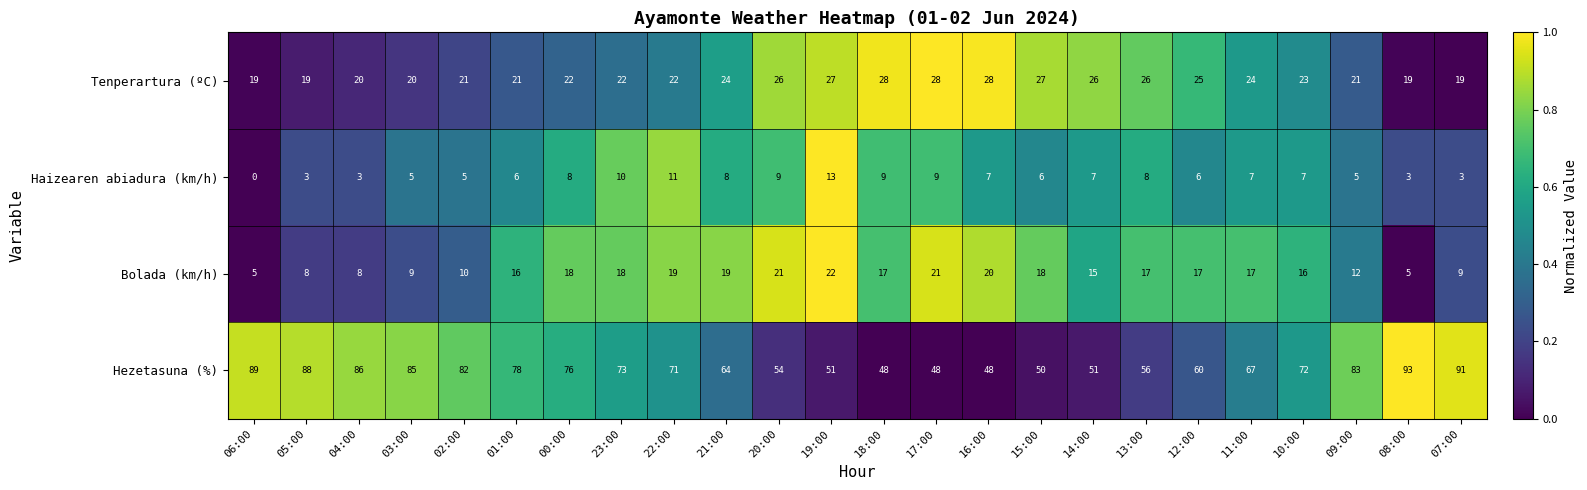

What is the total value across all series at 00:00?

124